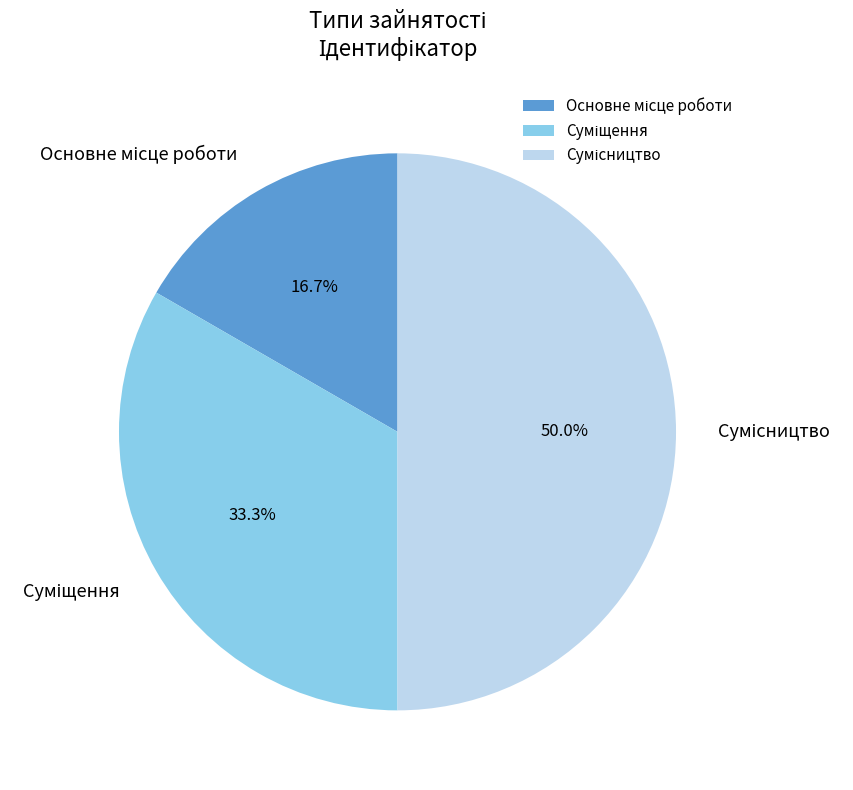

Count the number of slices in the pie.

3